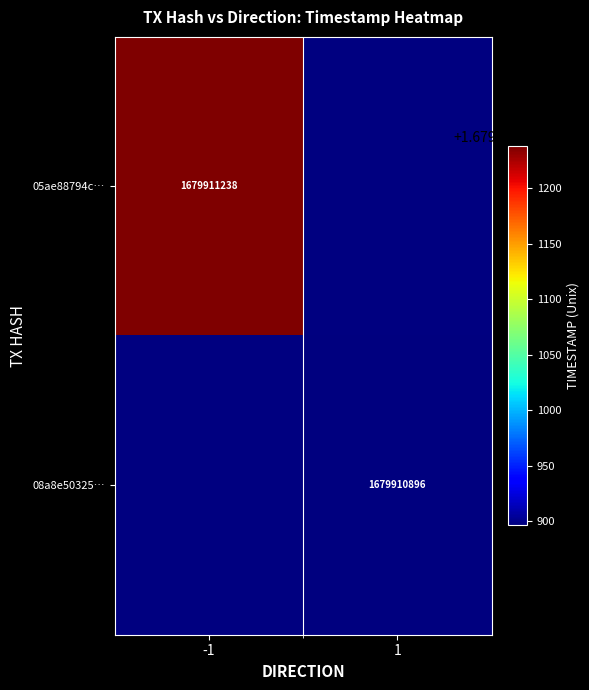

How many distinct data groups are displayed?

2